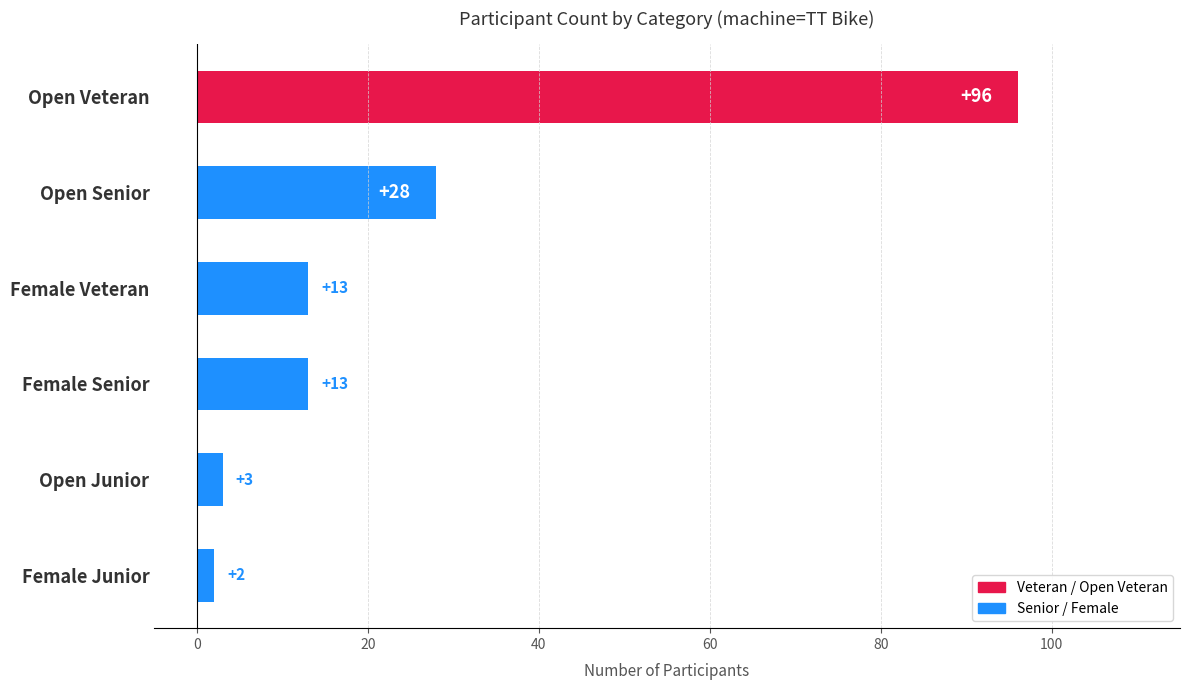

Which has a higher value, Open Junior or Open Veteran?

Open Veteran